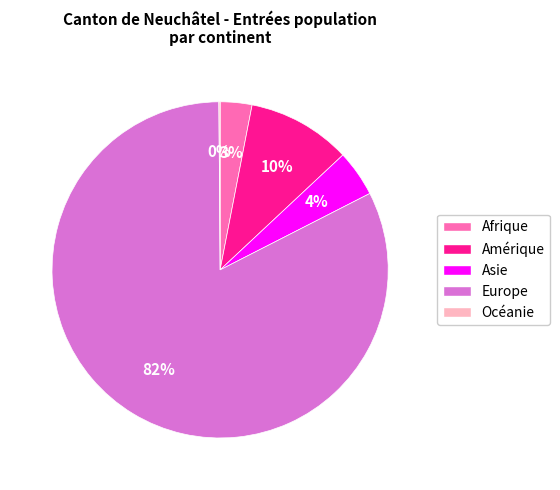

Which slice is the largest?

Europe